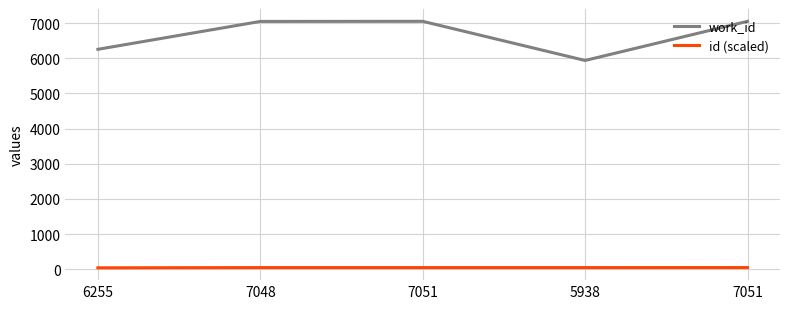

Between 5938 and 7048, which is larger?

7048